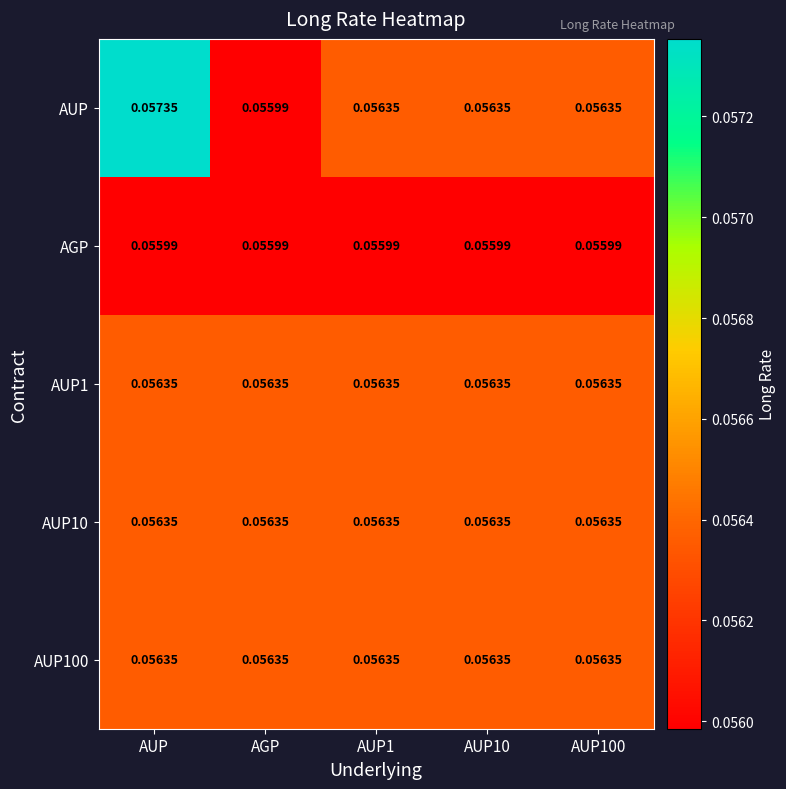

Is the value of AGP at AUP1 greater than the value of AUP100 at AUP10?

No